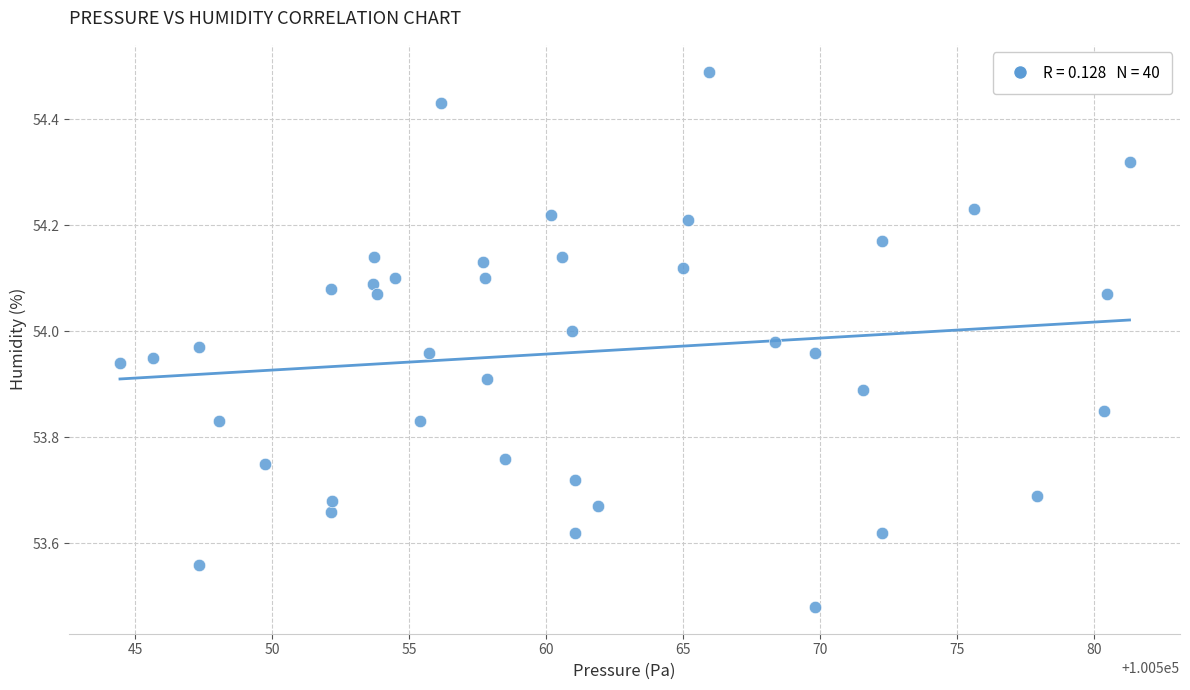

What is the range of Y values (max minus min)?

1.0